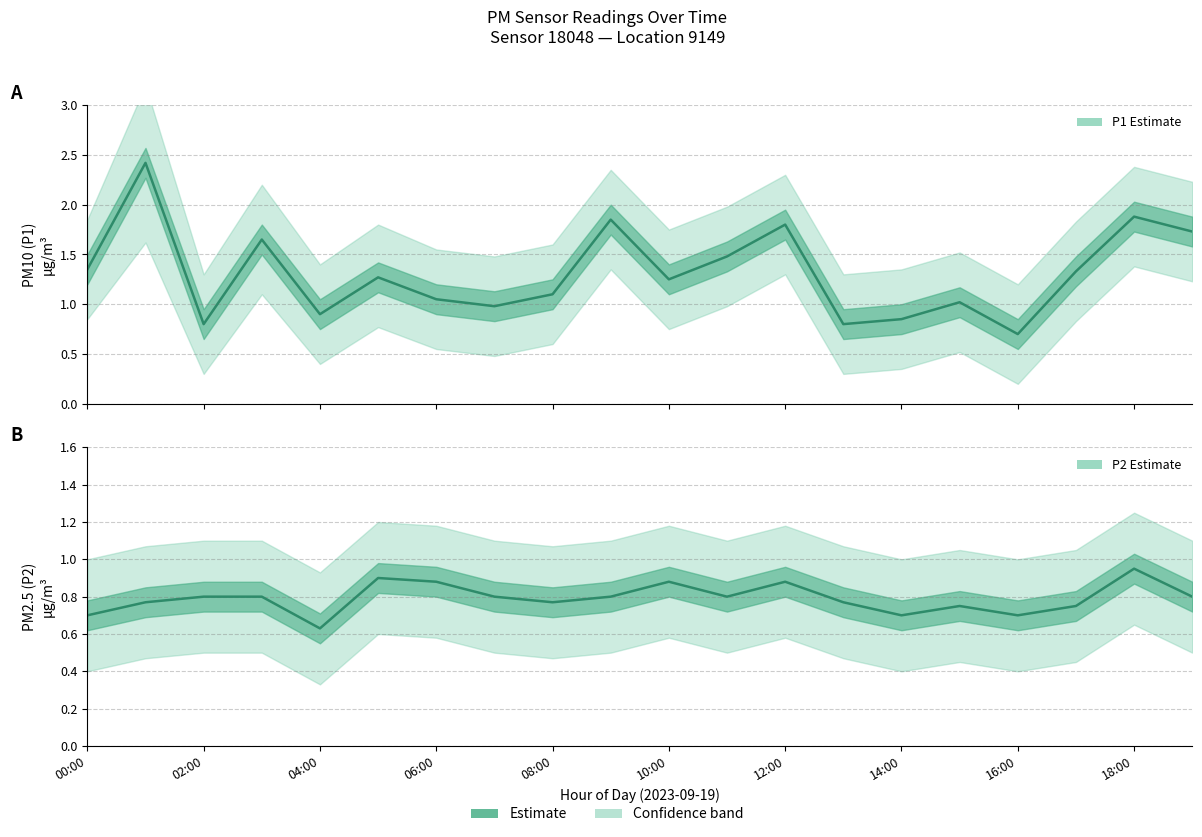

True or false: P2 Estimate and P1 Estimate cross at least once.

False